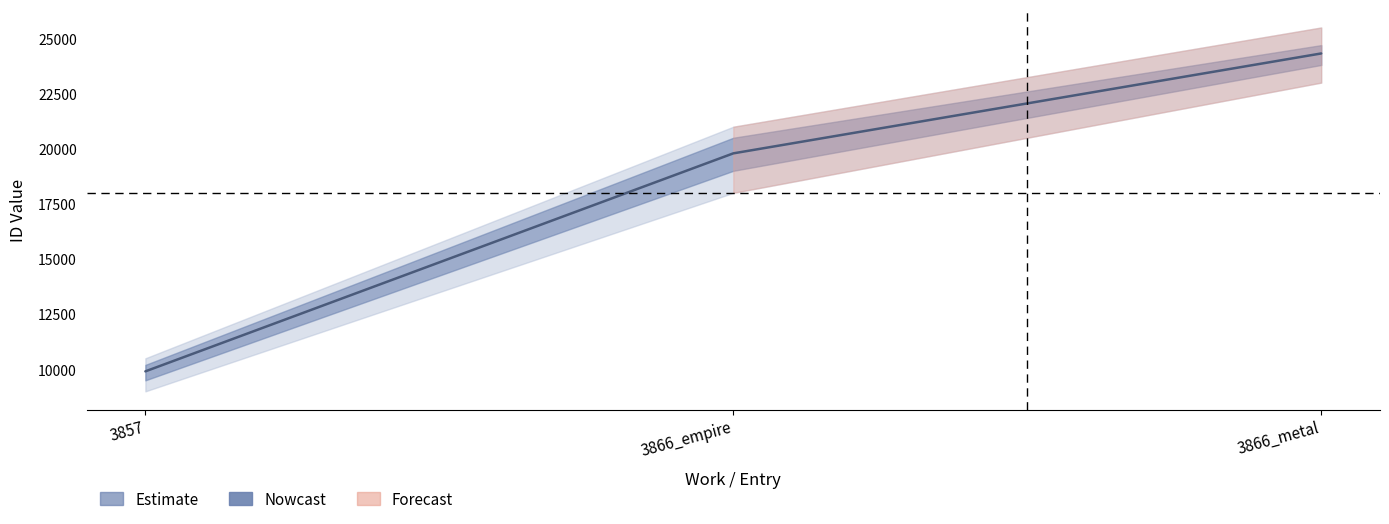

List the labels in order of value, smallest first.

3857, 3866_empire, 3866_metal